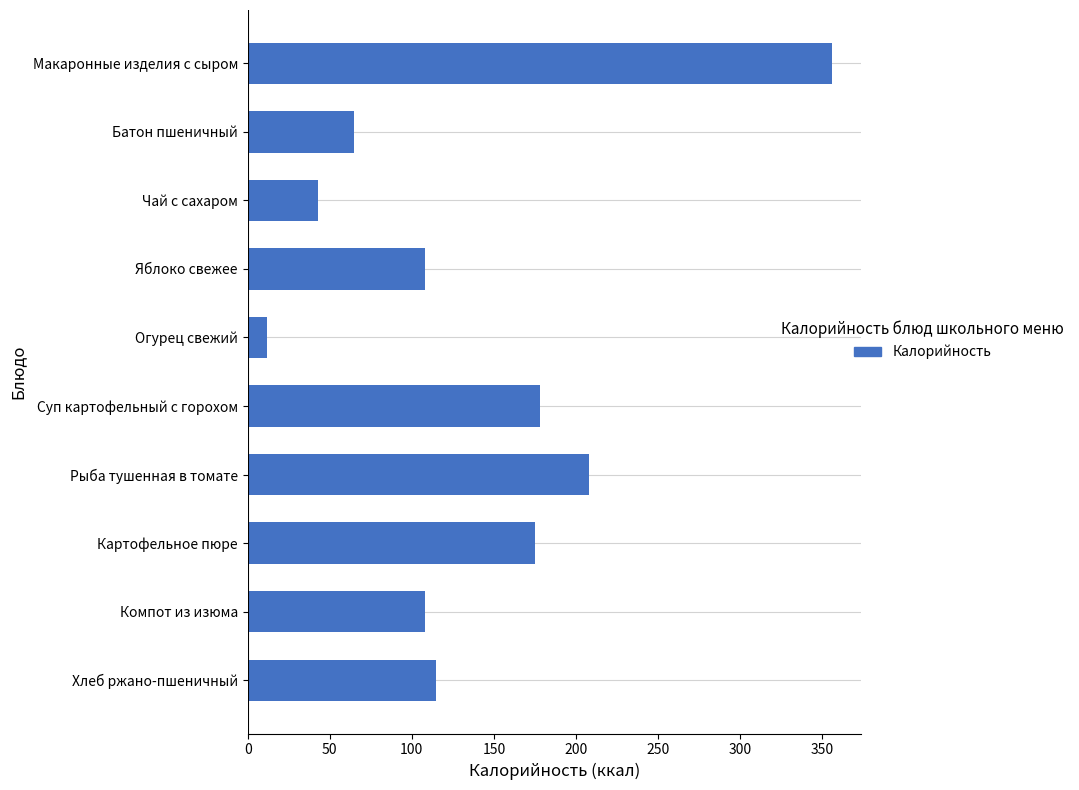

What is the difference between the values at Батон пшеничный and Чай с сахаром?

22